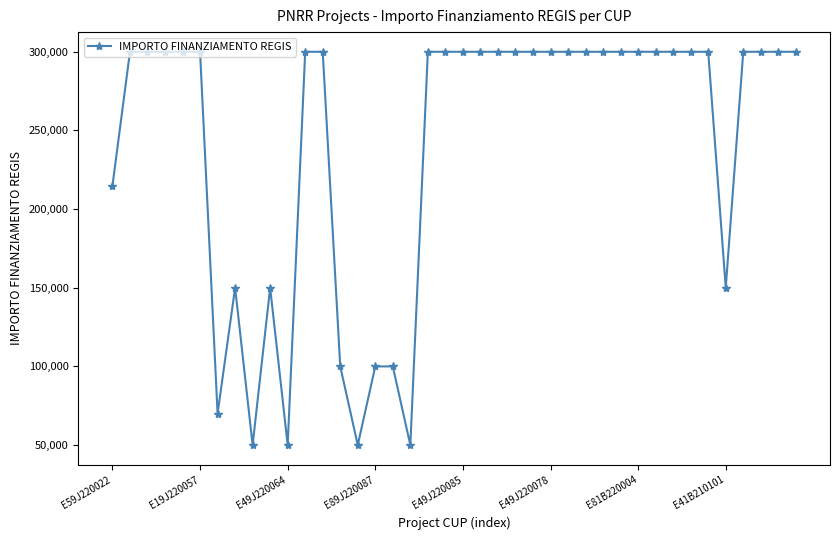

How many values are between 150000 and 300000?

32